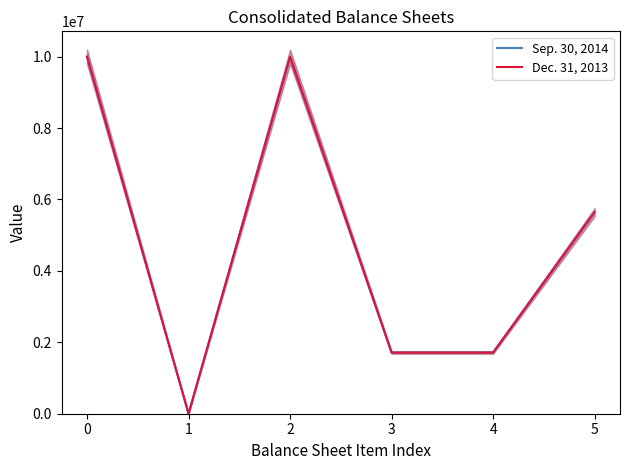

How many lines are shown in the chart?

2